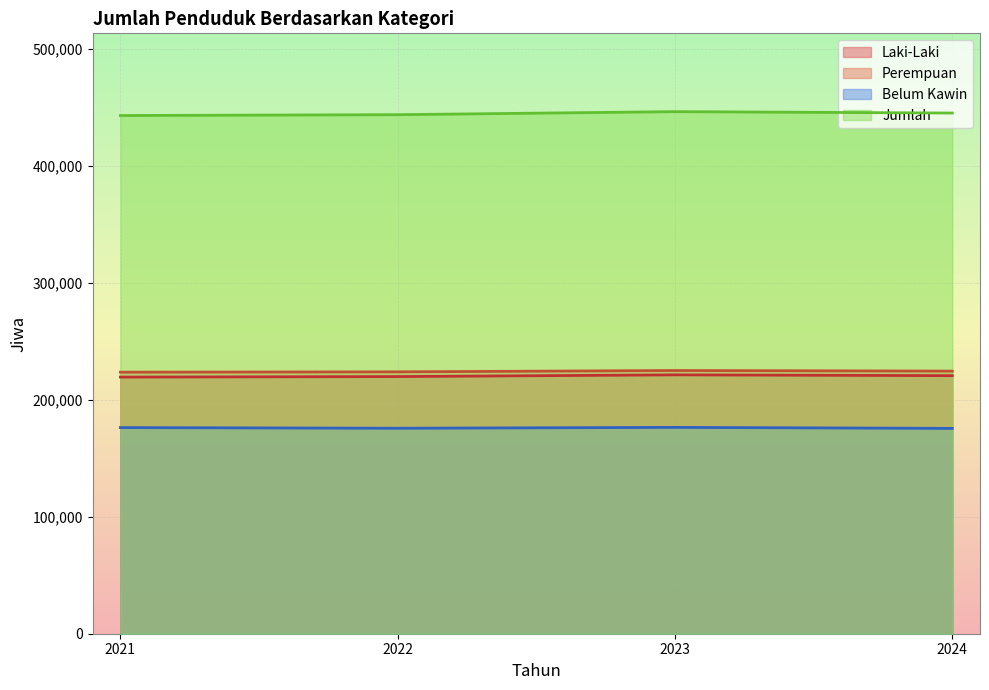

What is the difference between the maximum and minimum values in the Laki-Laki series?

1902